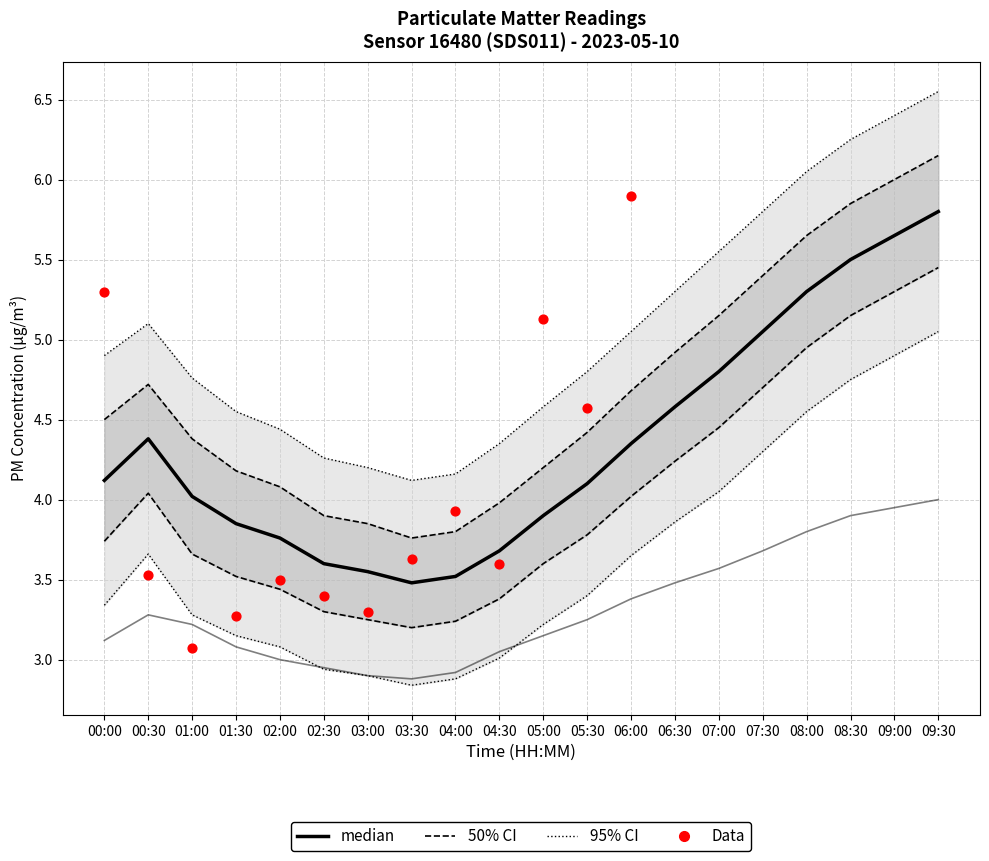

At which category is the sum across all series the highest?

09:30